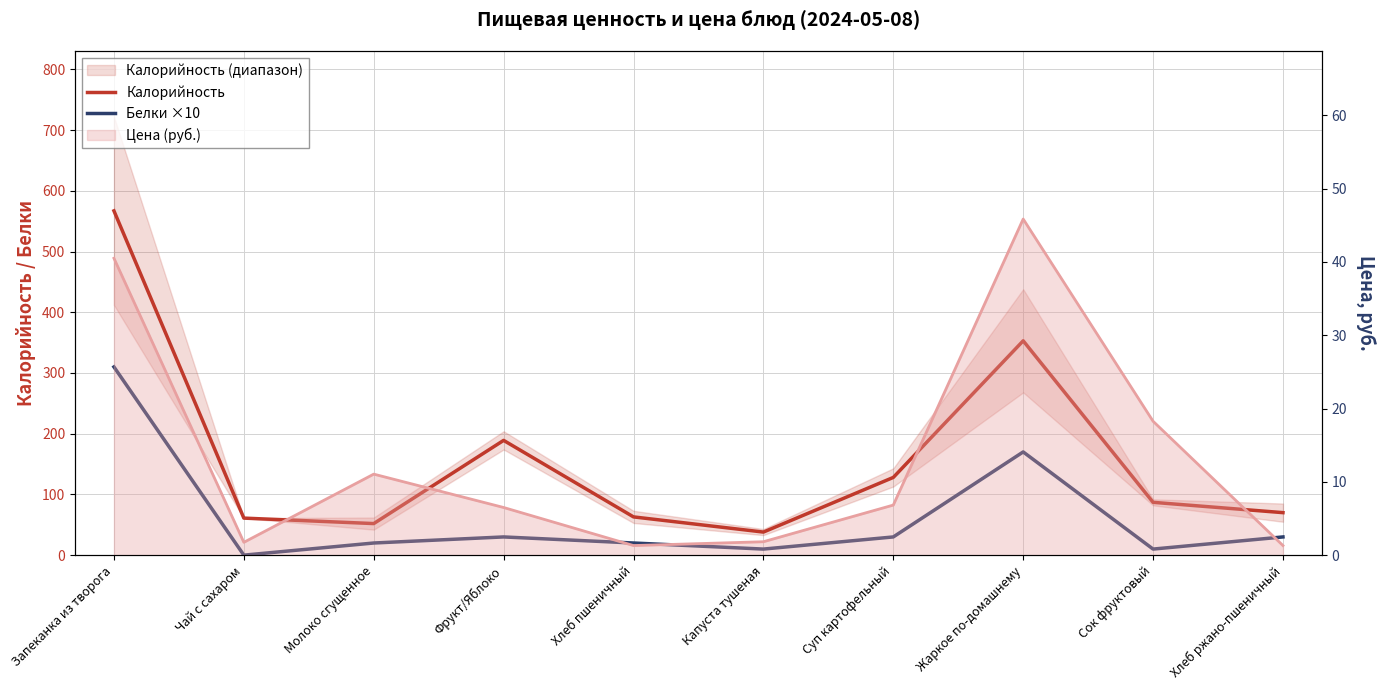

Between Фрукт/Яблоко and Хлеб пшеничный, which is larger?

Фрукт/Яблоко